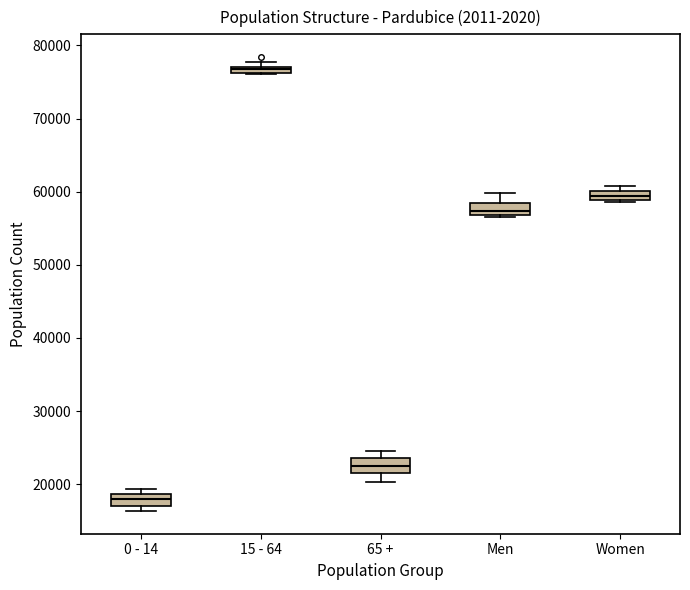

Where is the lower edge of the box for 0 - 14 on the y-axis? The values are not printed on the chart, so give them approximately, as read against the axis.

17000